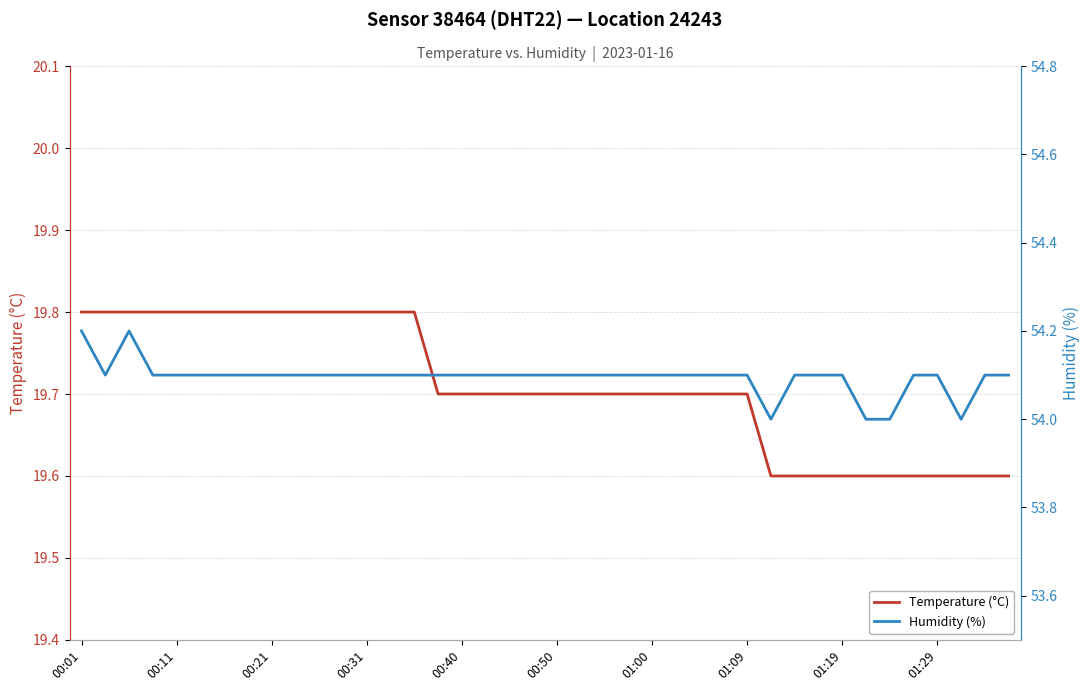

Count the number of categories in the chart.

40